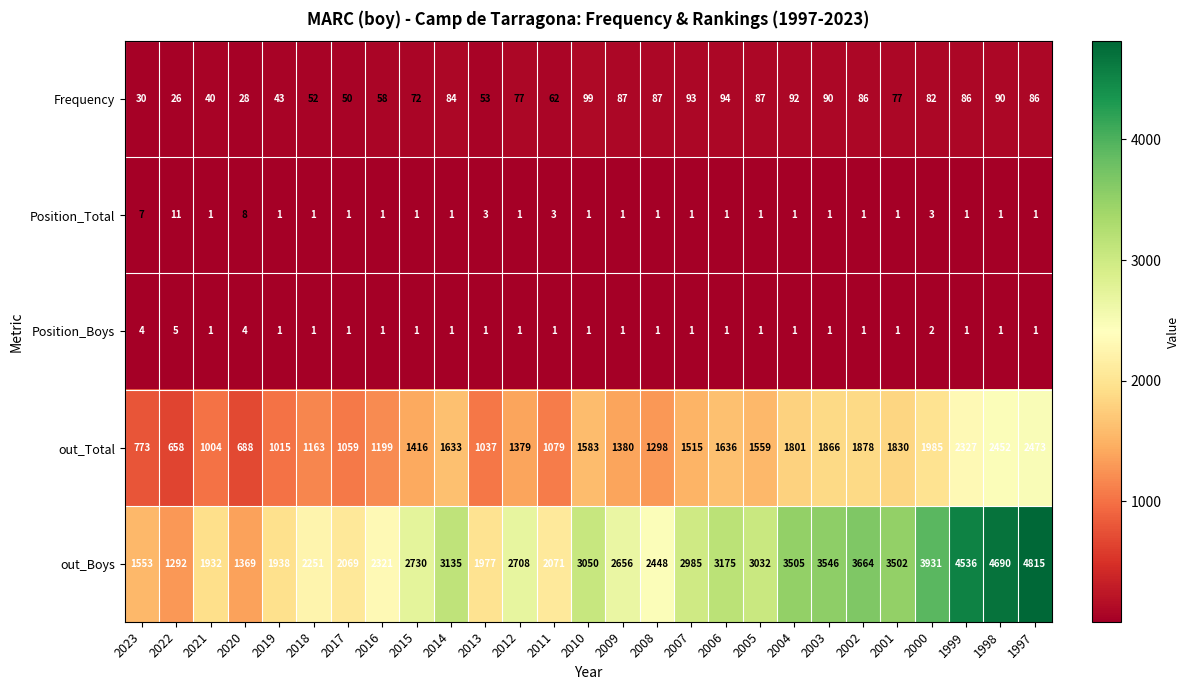

At which label is Frequency closest to 62?

2011